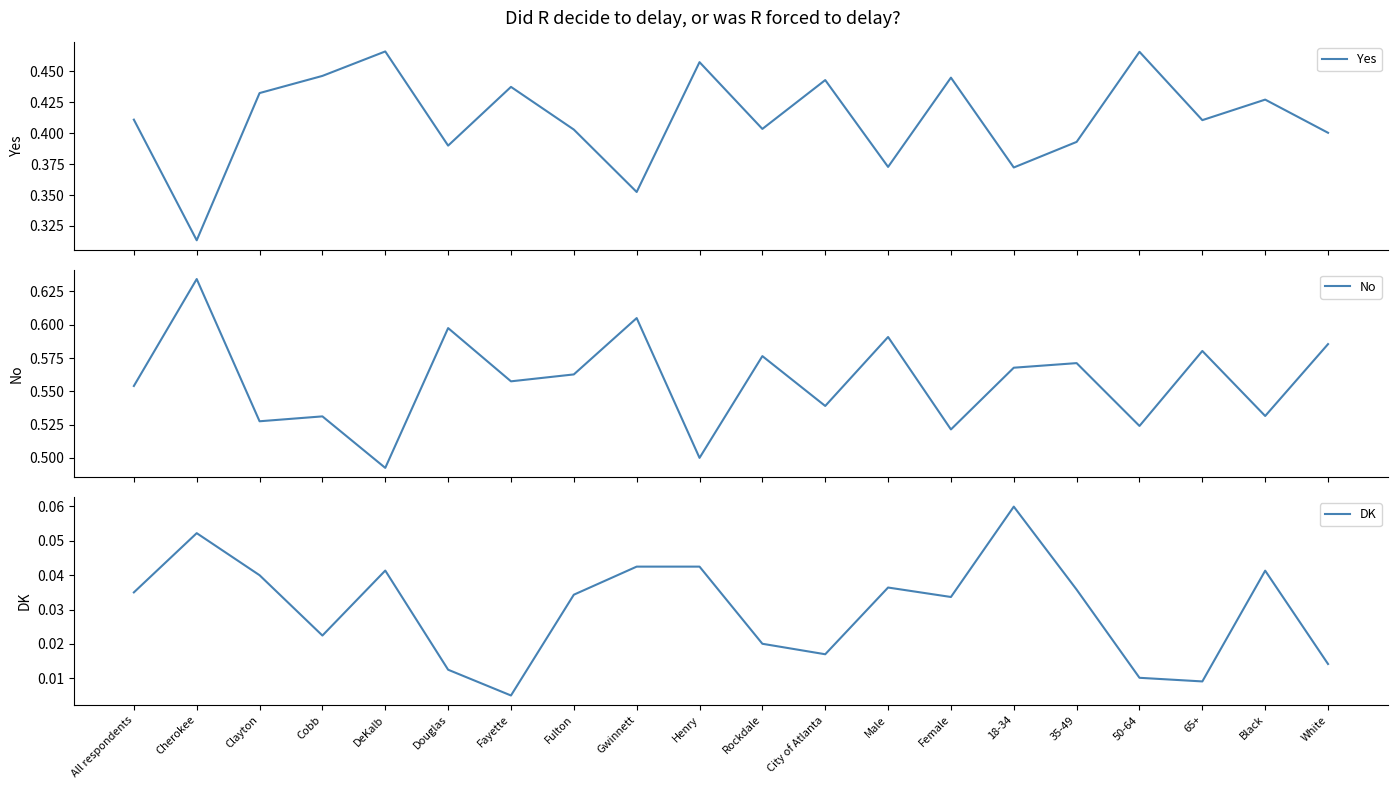

Reading right to left, what are all the values shown in this chart?

Yes: 0.4	0.4	0.4	0.5	0.4	0.4	0.4	0.4	0.4	0.4	0.5	0.4	0.4	0.4	0.4	0.5	0.4	0.4	0.3	0.4
No: 0.6	0.5	0.6	0.5	0.6	0.6	0.5	0.6	0.5	0.6	0.5	0.6	0.6	0.6	0.6	0.5	0.5	0.5	0.6	0.6
DK: 0.0	0.0	0.0	0.0	0.0	0.1	0.0	0.0	0.0	0.0	0.0	0.0	0.0	0.0	0.0	0.0	0.0	0.0	0.1	0.0